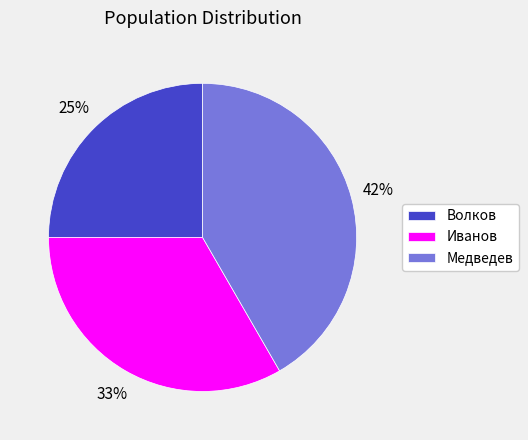

Does Волков account for over 50% of the chart?

No